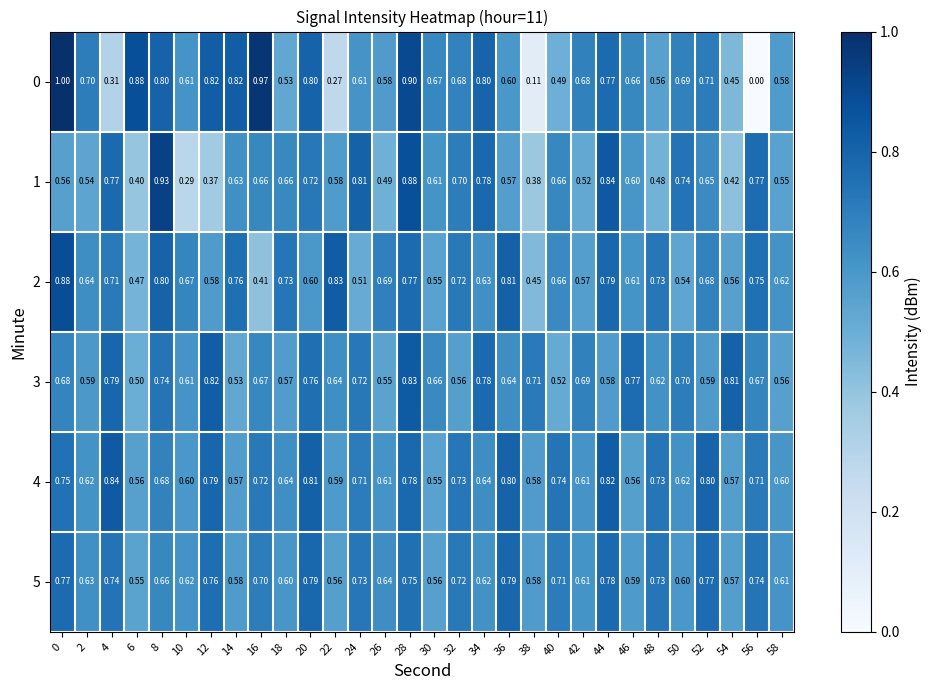

Is the value of 0 at 2 greater than the value of 4 at 28?

No